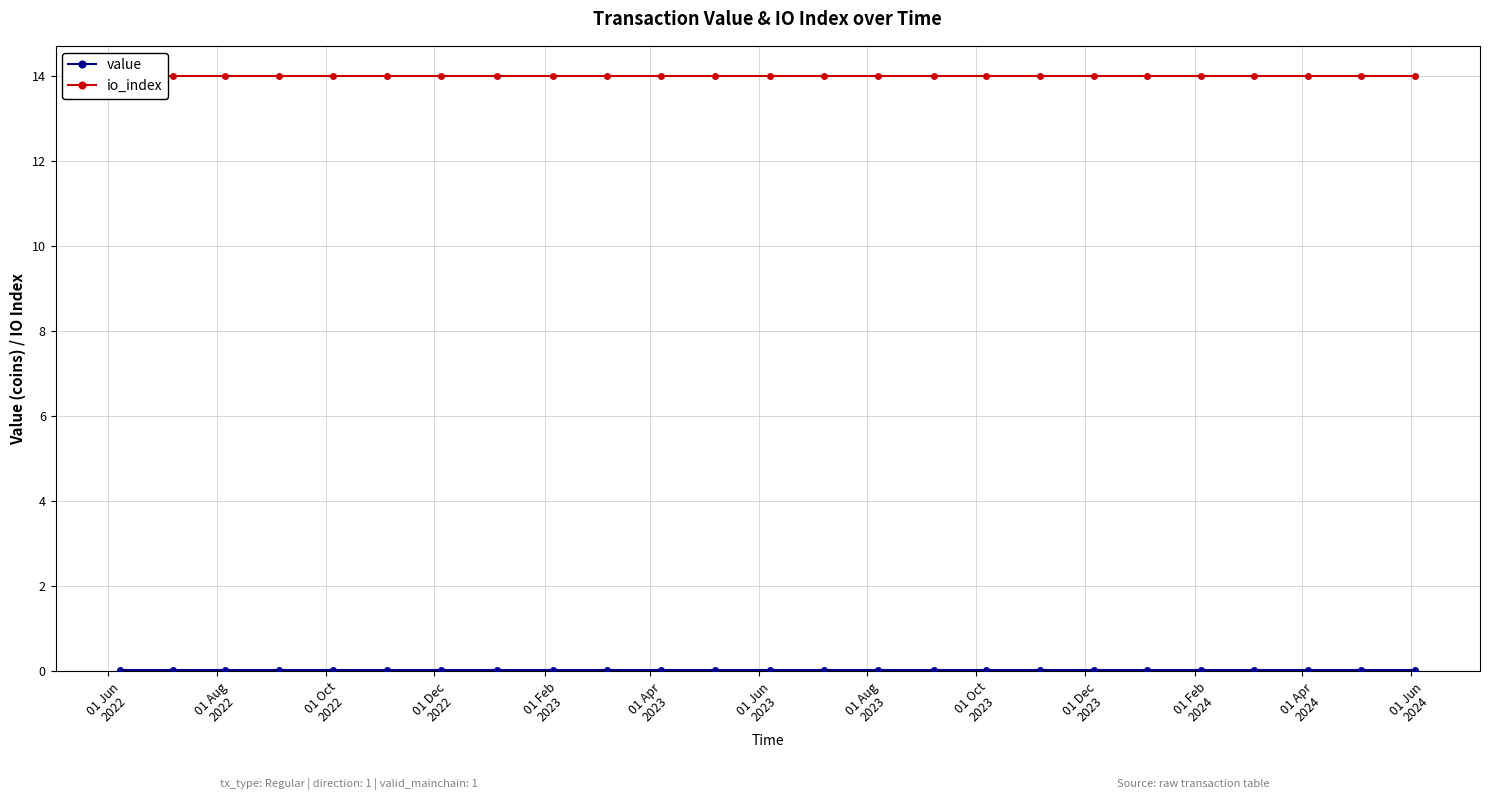

True or false: io_index and value intersect in this chart.

False